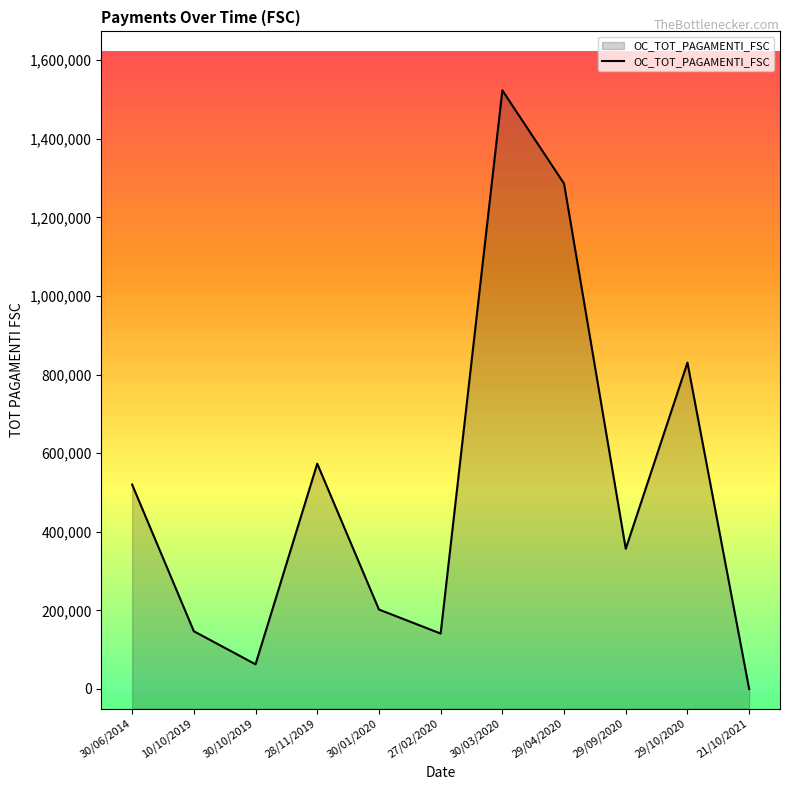

What is the approximate value at 30/10/2019?

62781.7